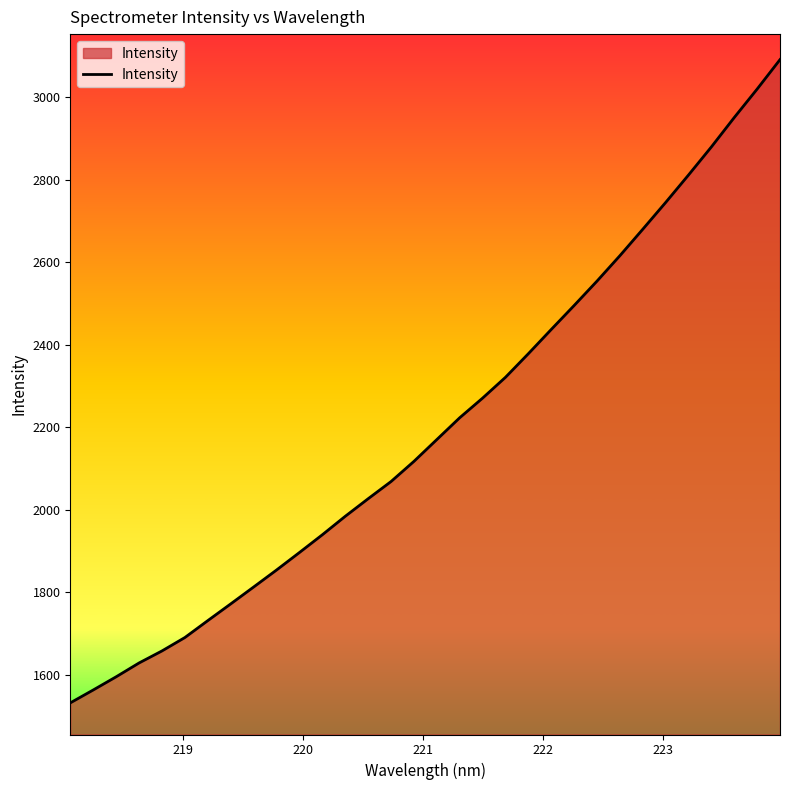

What is the difference between the maximum and minimum values?

1558.7